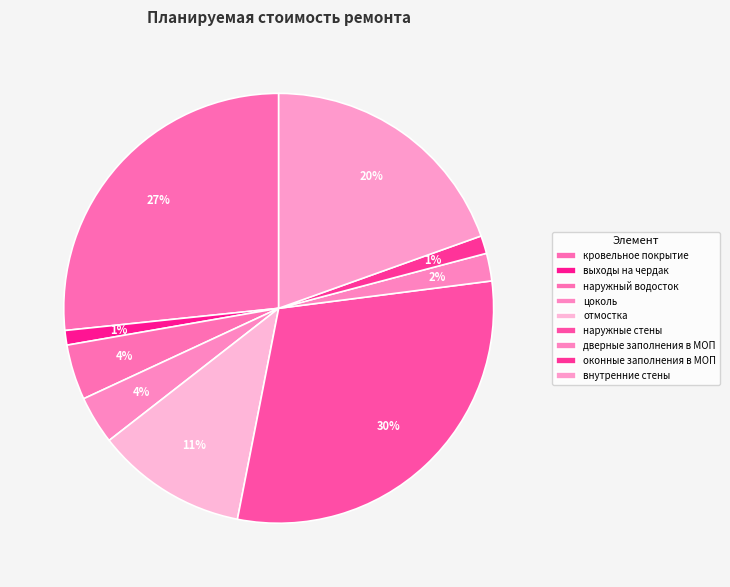

The наружный водосток slice represents 4% of the pie. True or false?

True